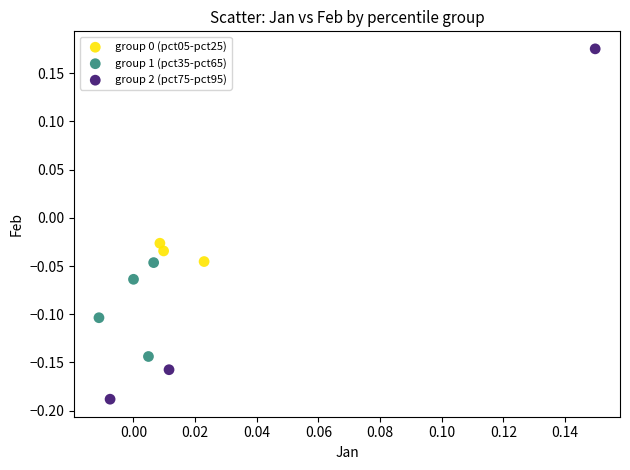

Which series reaches the maximum Y coordinate?

group 2 (pct75-pct95)